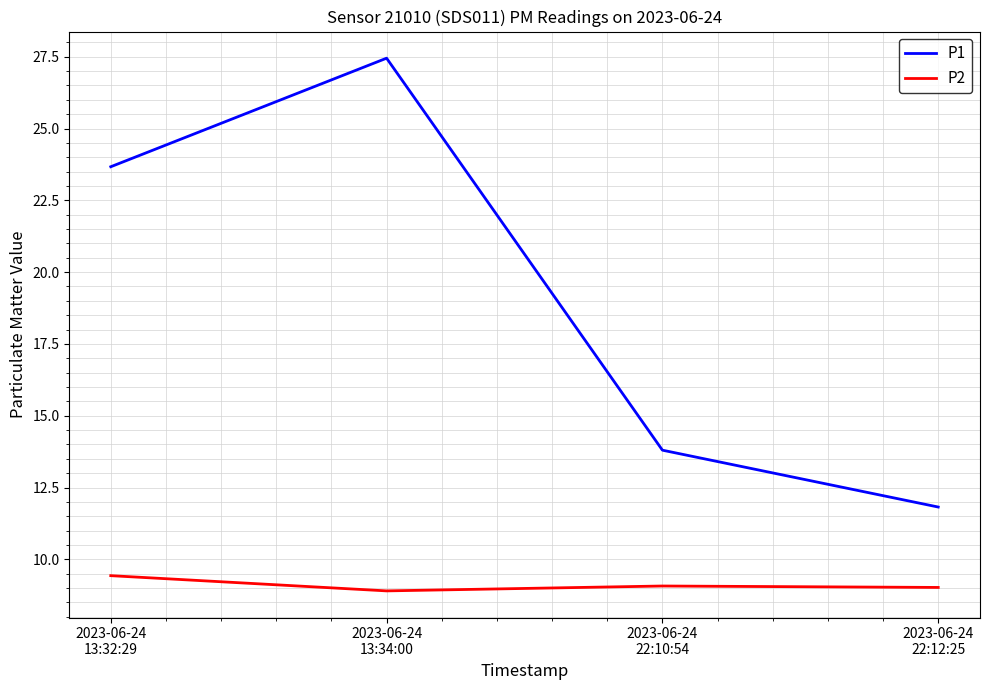

Which series has the largest range (max minus min)?

P1